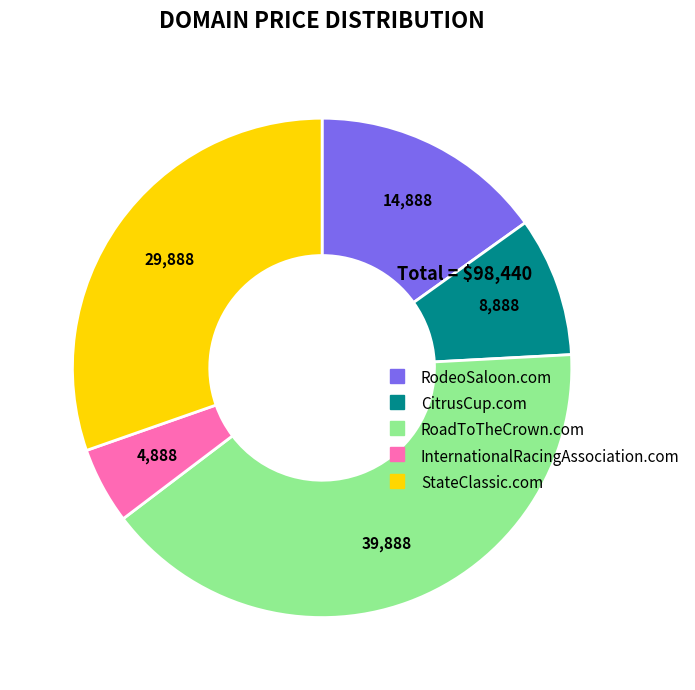

Between InternationalRacingAssociation.com and RodeoSaloon.com, which is larger?

RodeoSaloon.com